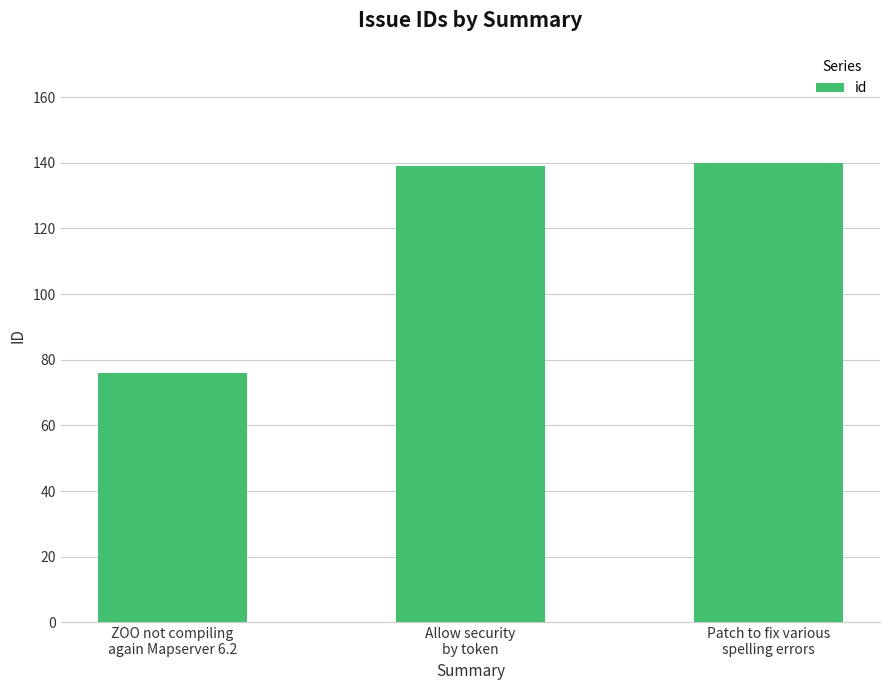

Reading right to left, extract all data points from this chart.

140	139	76